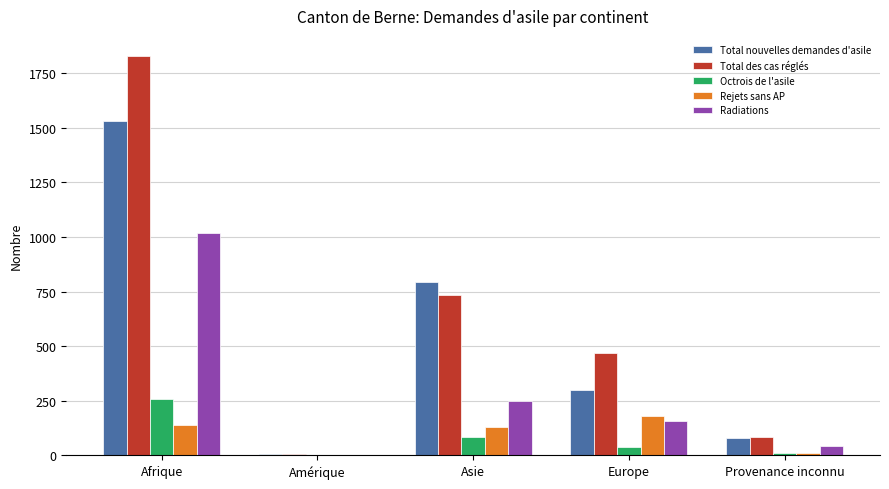

At which label is Total des cas réglés closest to 918?

Asie